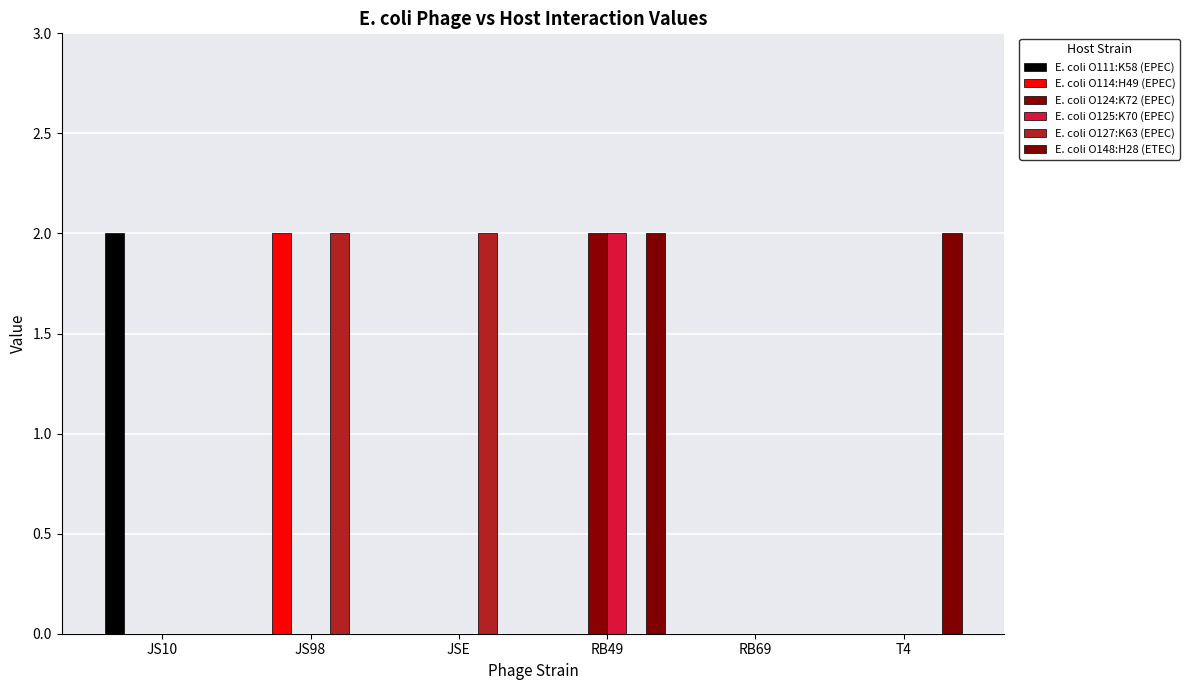

What is the total value across all series at JS98?

4